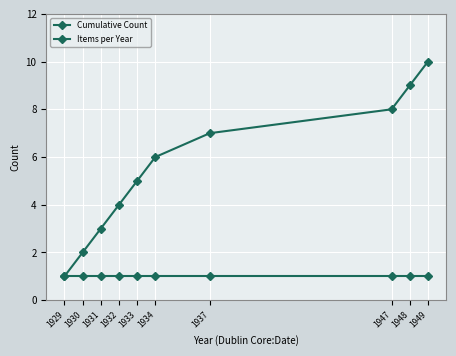

True or false: Cumulative Count and Items per Year cross at least once.

False